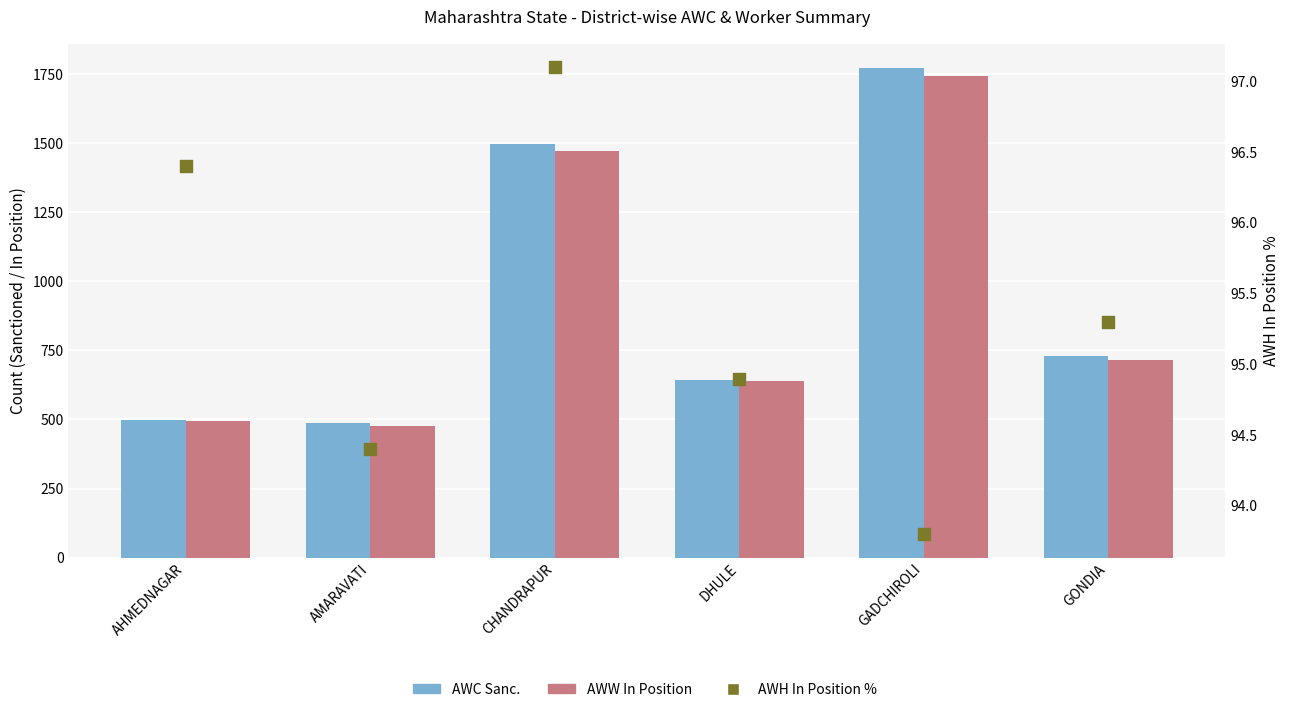

What are all the series names shown in the legend?

AWC Sanc., AWW In Position, AWH In Position %